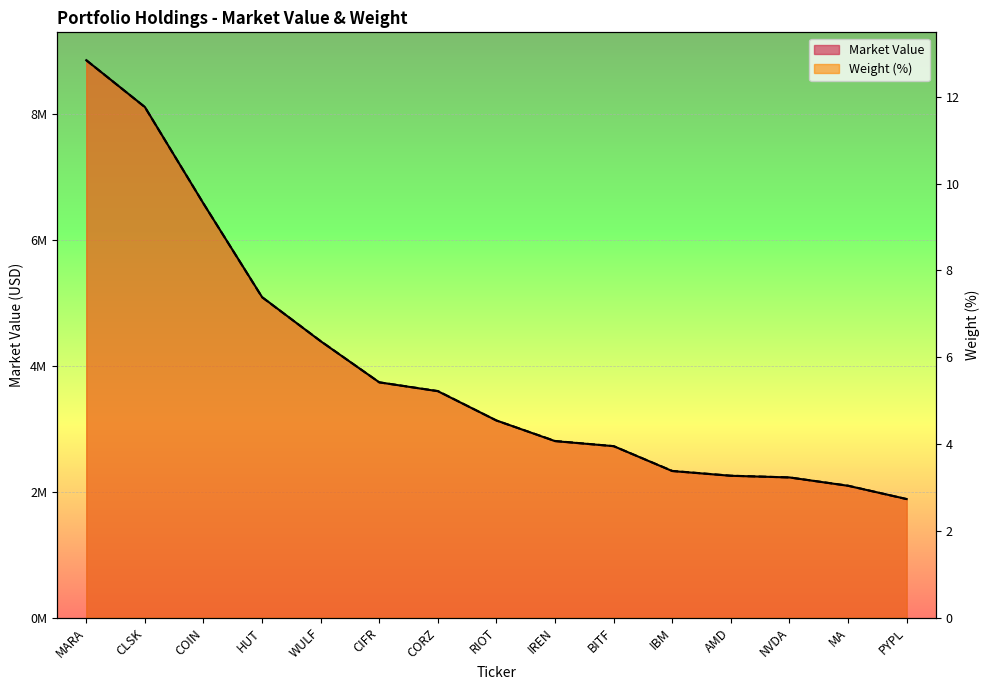

Is the value of Market Value at WULF greater than the value of Weight (%) at RIOT?

Yes